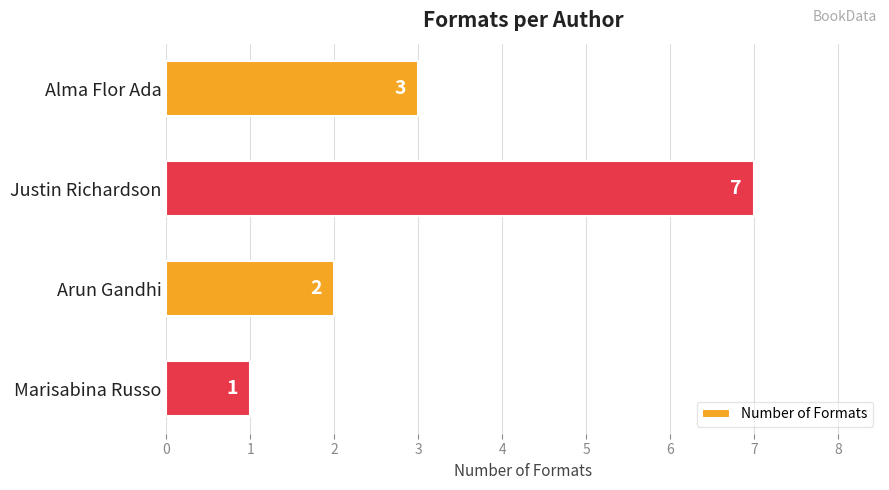

How many values are between 2 and 7?

3